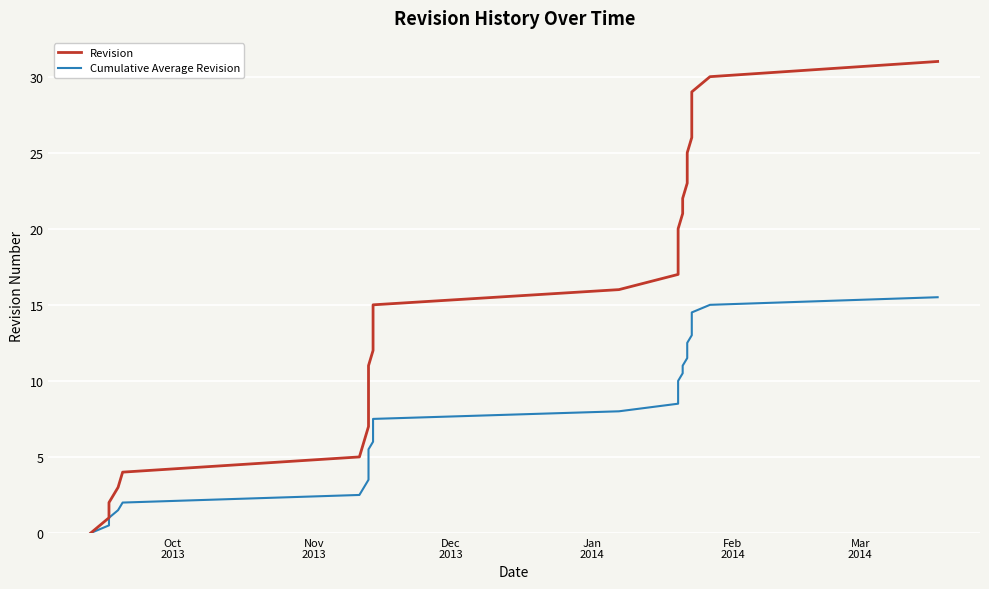

How many values in the Cumulative Average Revision series exceed 8?

15